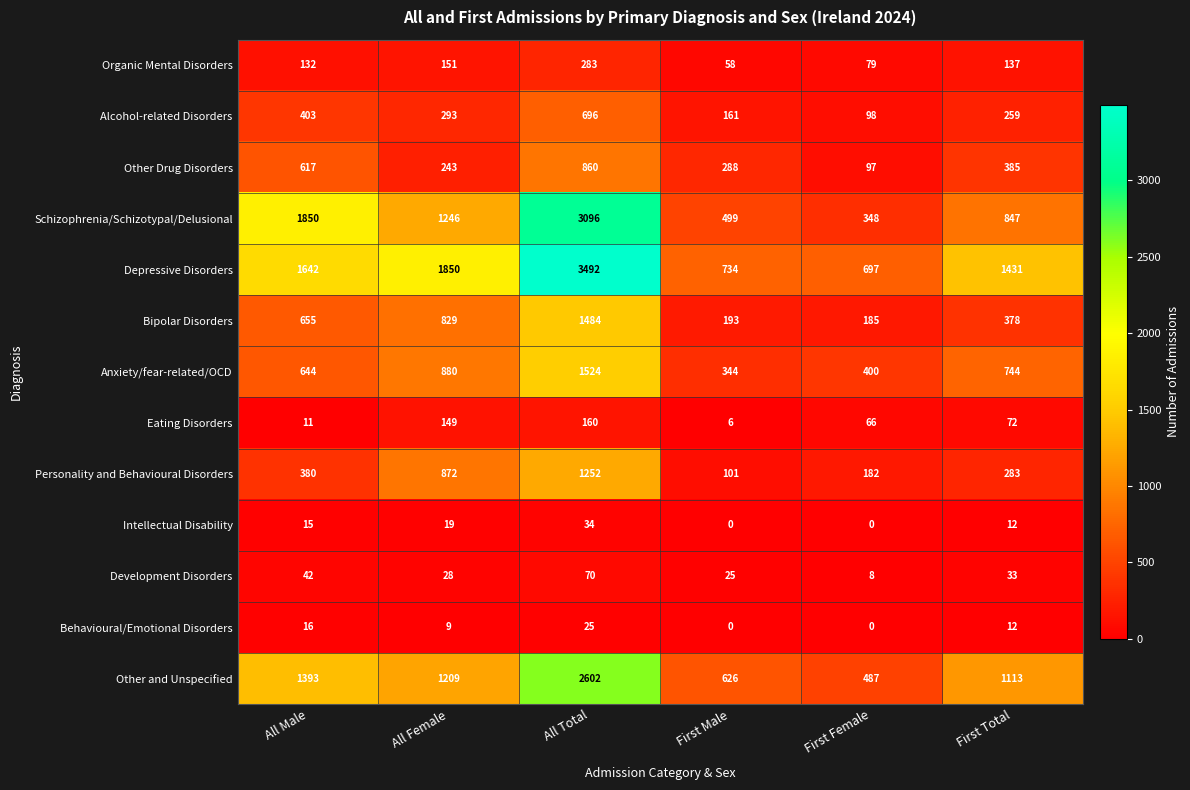

At which category is the sum across all series the highest?

All Total